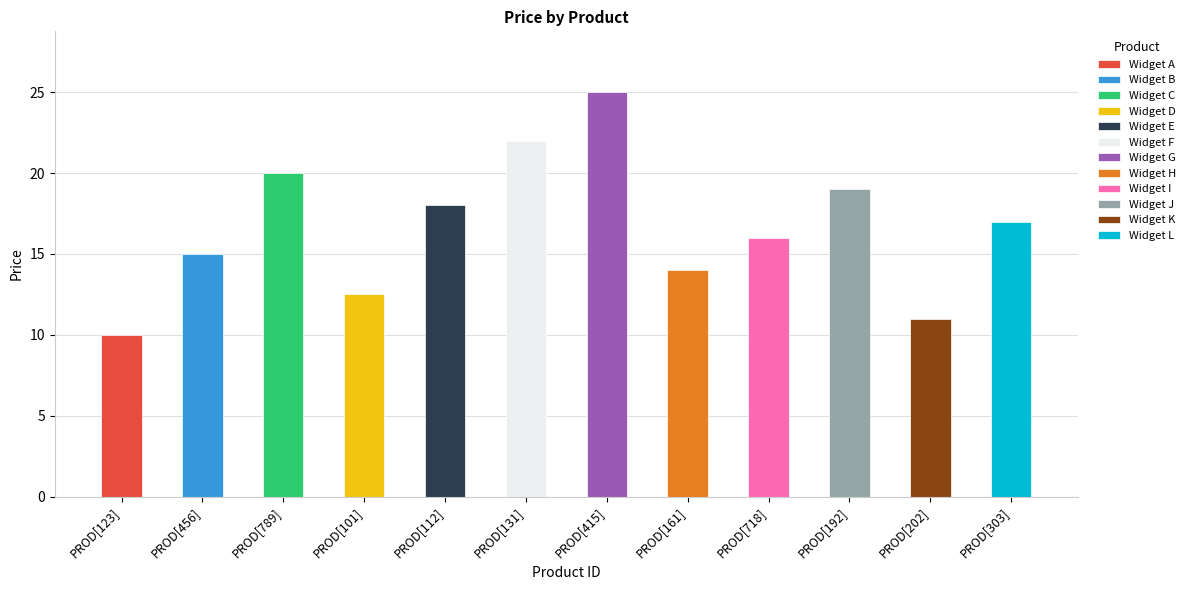

Which has a higher value, PROD[112] or PROD[131]?

PROD[131]